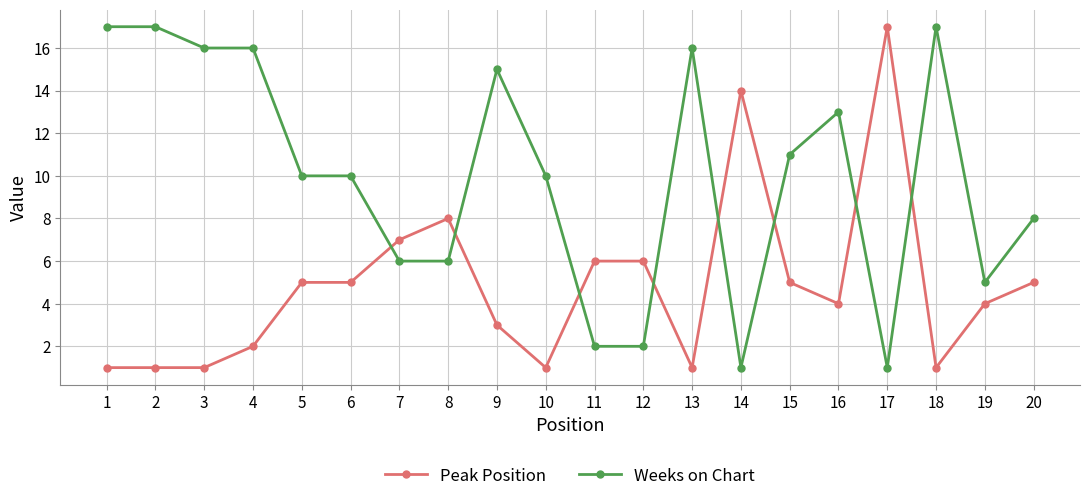

Where do Peak Position and Weeks on Chart first cross each other?

6 and 7